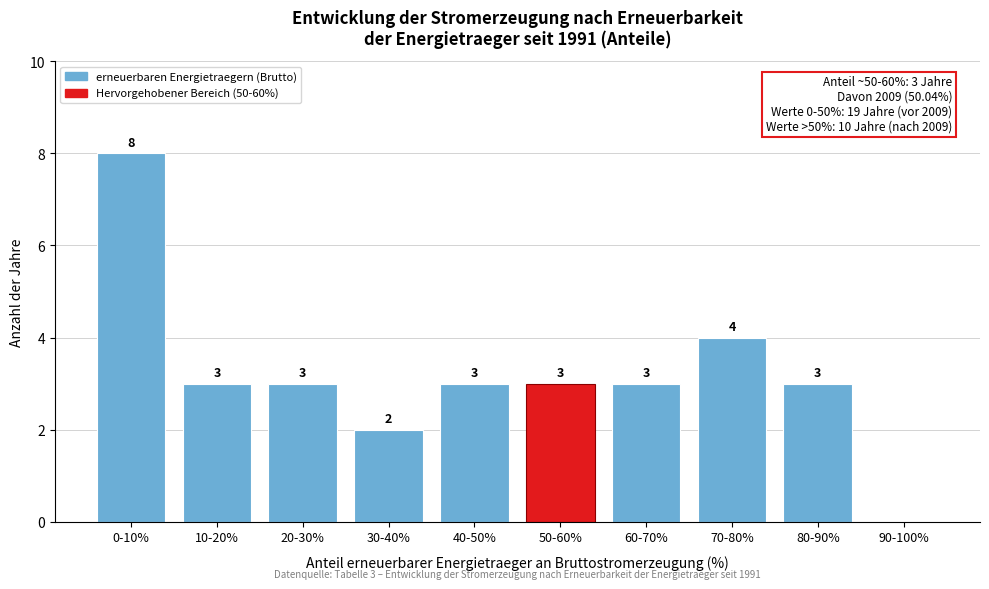

Reading left to right, transcribe all the data shown in this chart.

0-10%=8	10-20%=3	20-30%=3	30-40%=2	40-50%=3	50-60%=3	60-70%=3	70-80%=4	80-90%=3	90-100%=0